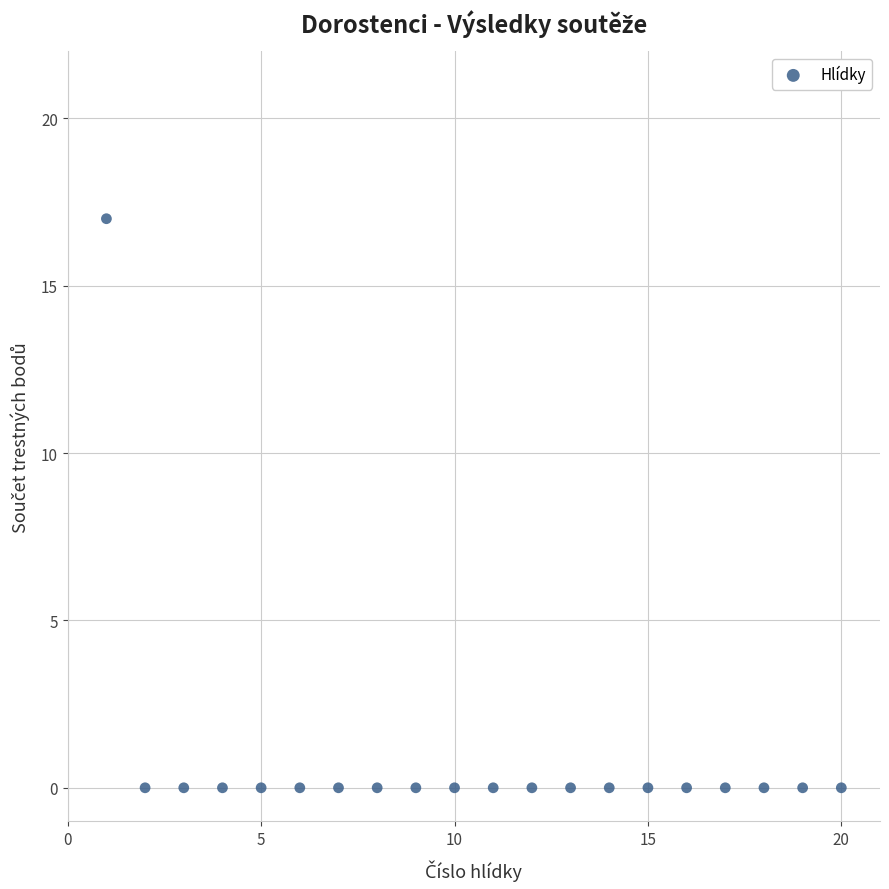

What is the range of Y values (max minus min)?

17